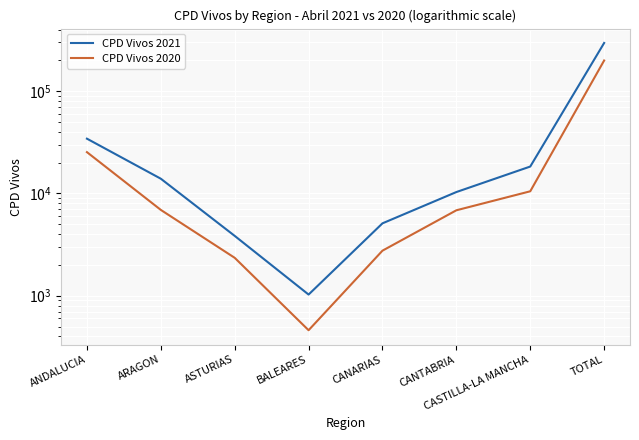

Reading right to left, what are all the values shown in this chart?

CPD Vivos 2021: TOTAL=296625	CASTILLA-LA MANCHA=18349	CANTABRIA=10332	CANARIAS=5107	BALEARES=1027	ASTURIAS=3849	ARAGON=13949	ANDALUCIA=34372
CPD Vivos 2020: TOTAL=199820	CASTILLA-LA MANCHA=10509	CANTABRIA=6851	CANARIAS=2760	BALEARES=460	ASTURIAS=2349	ARAGON=6911	ANDALUCIA=25377